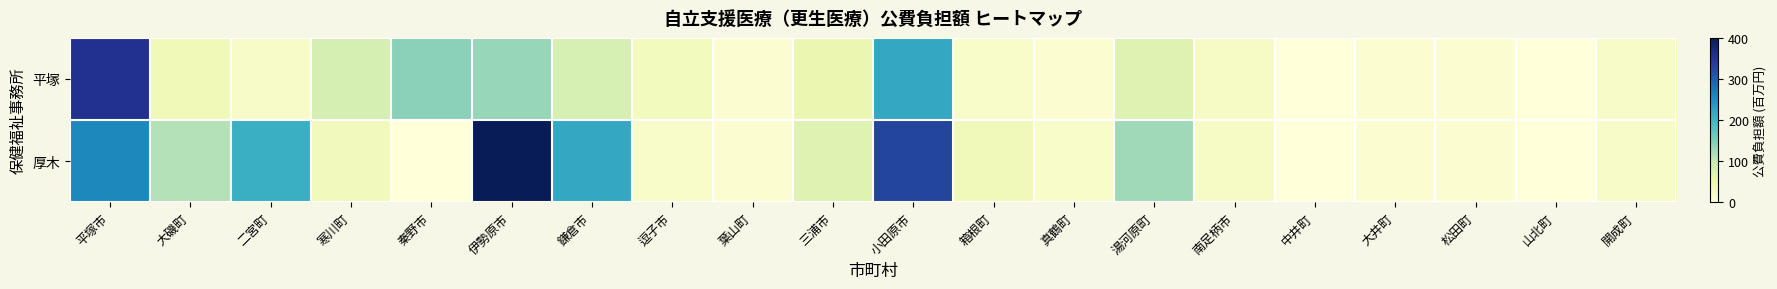

Which series changed the most between 大磯町 and 寒川町?

厚木